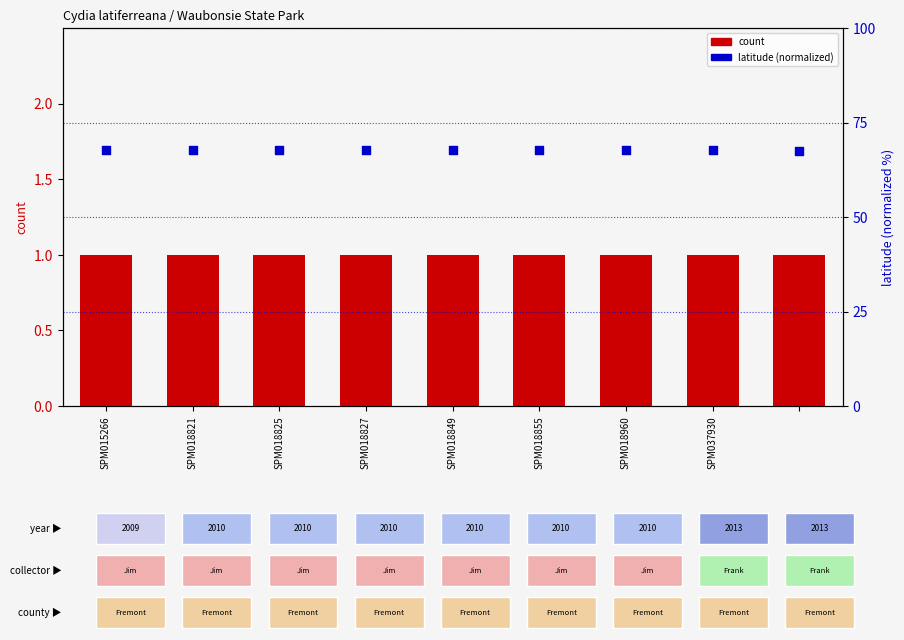

What is the total value across all series at SPM018855?

68.6